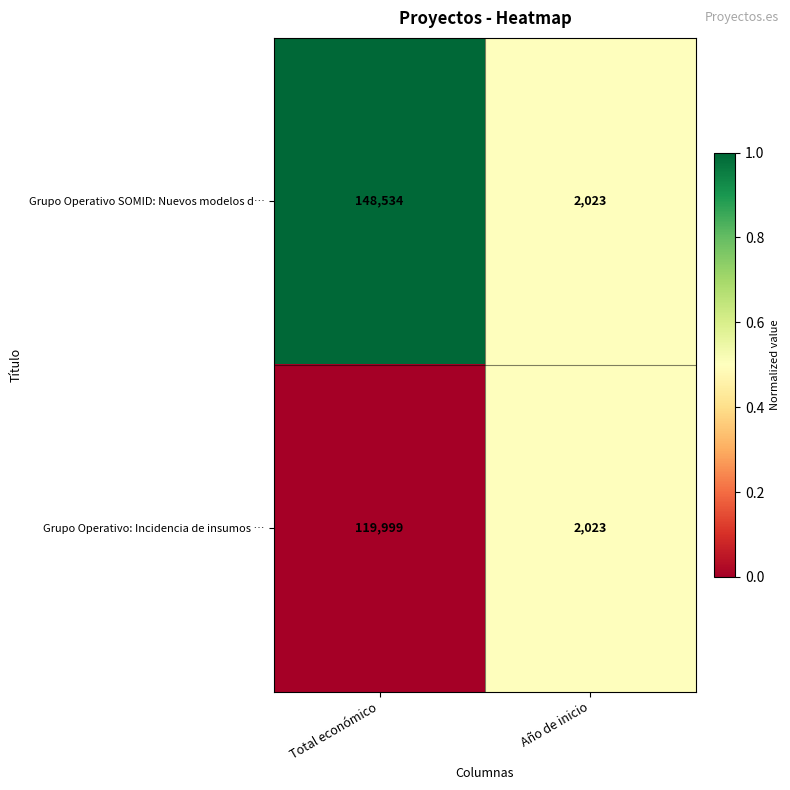

List the series in order of their overall mean, highest first.

Grupo Operativo SOMID: Nuevos modelos d…, Grupo Operativo: Incidencia de insumos …